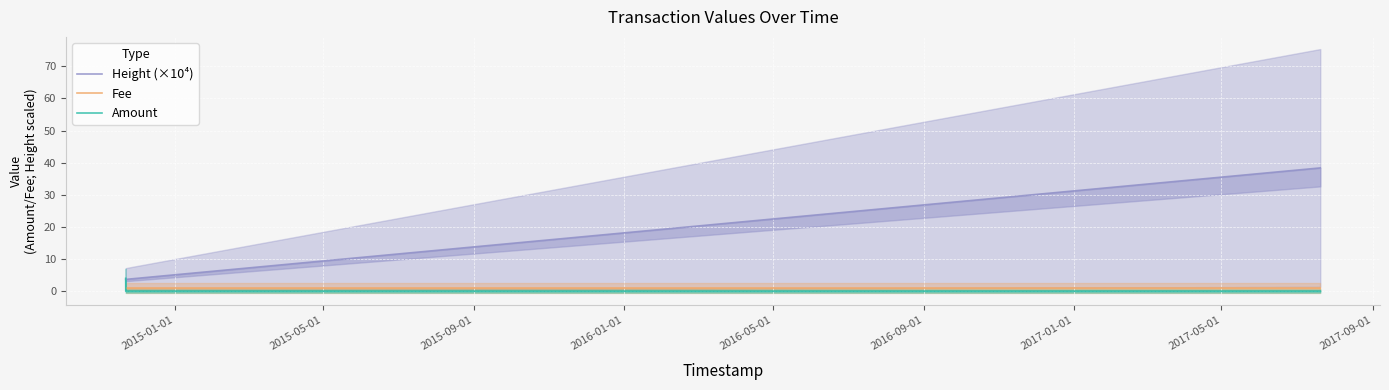

Which series ends up on top after the final intersection of Fee and Amount?

Fee